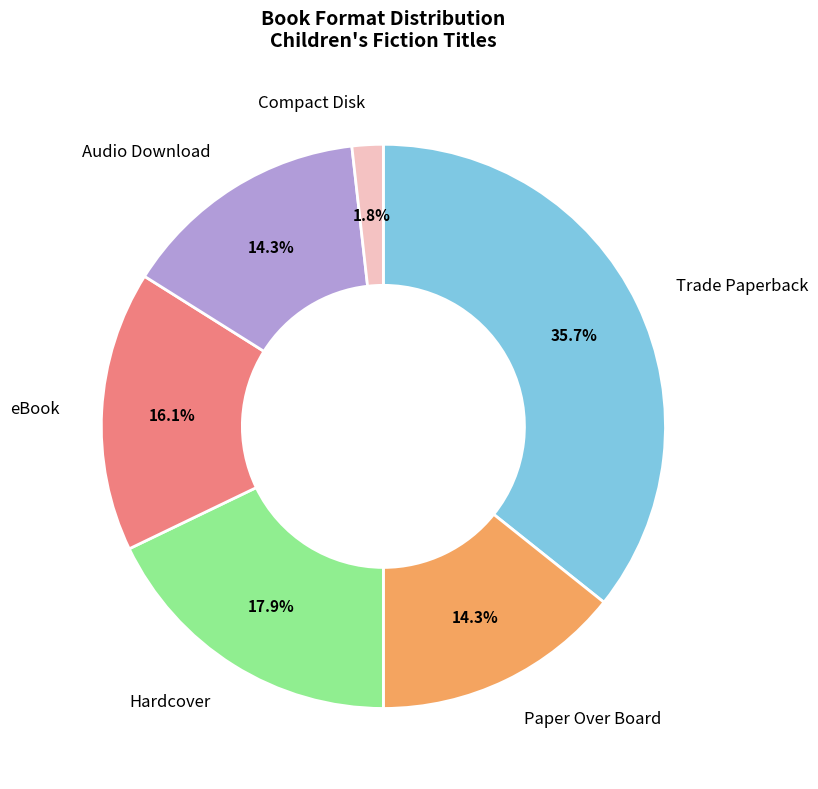

How many slices are in this pie chart?

6